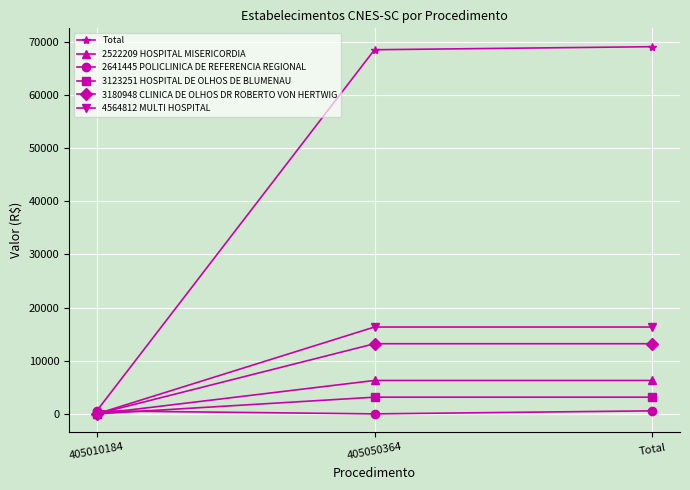

Count the number of categories in the chart.

3